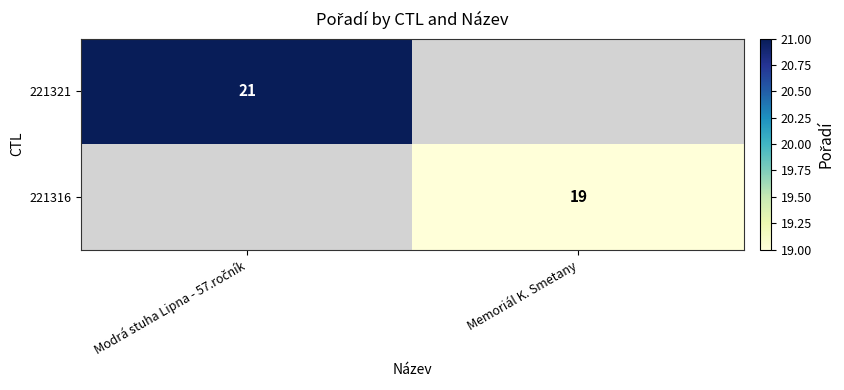

True or false: 221316 has a value of 19 at Memoriál K. Smetany.

True